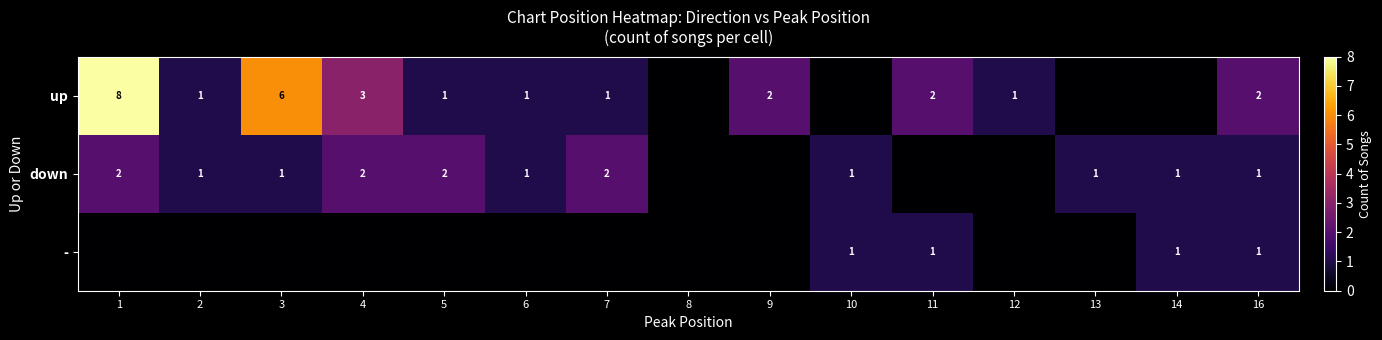

True or false: down has a value of 2 at 3.

False